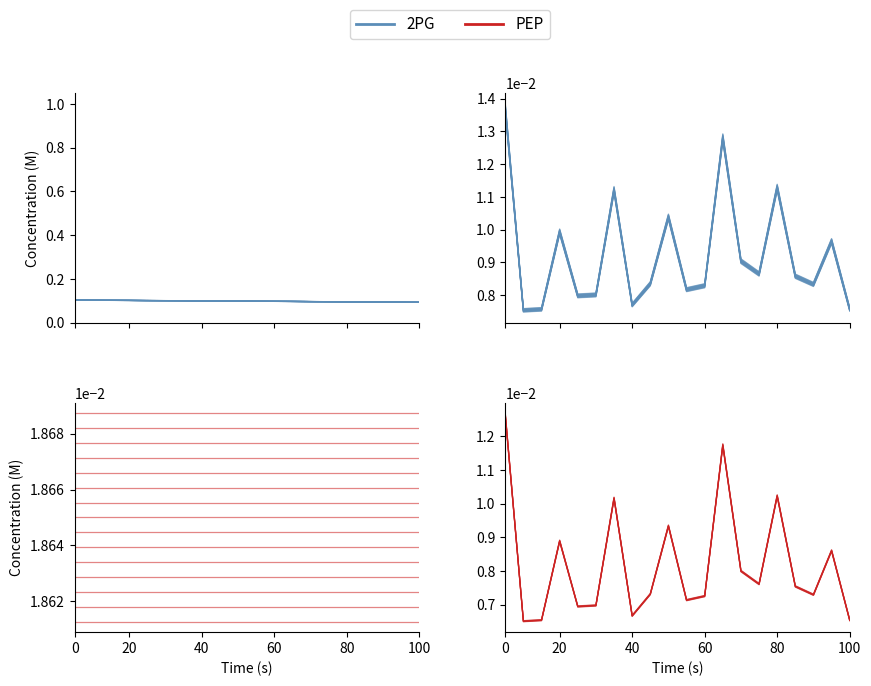

Which series changed the most between 100 and 13?

PEP